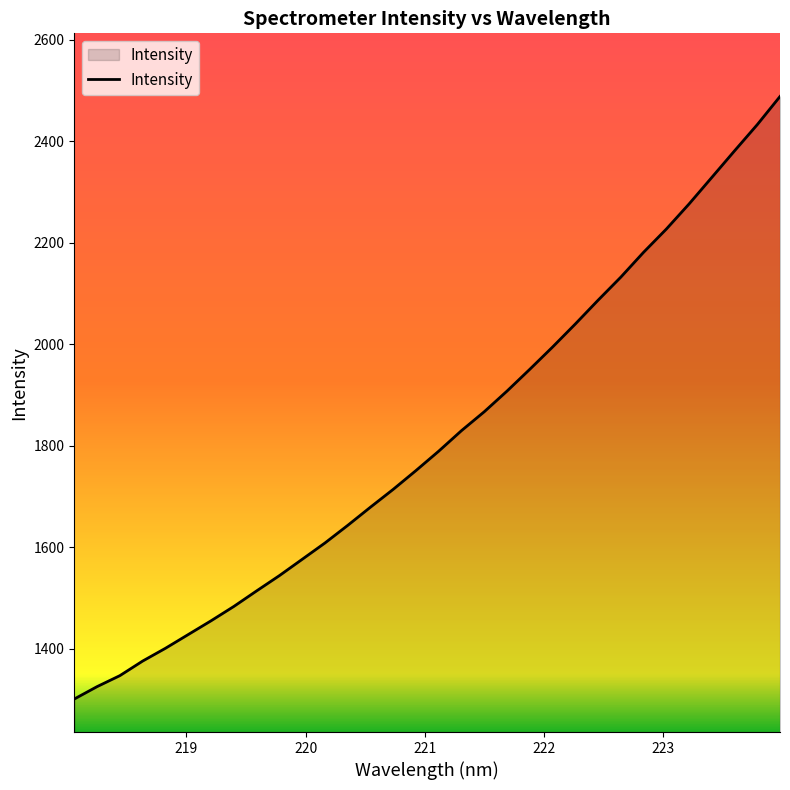

What is the maximum value shown in the chart?

2487.9